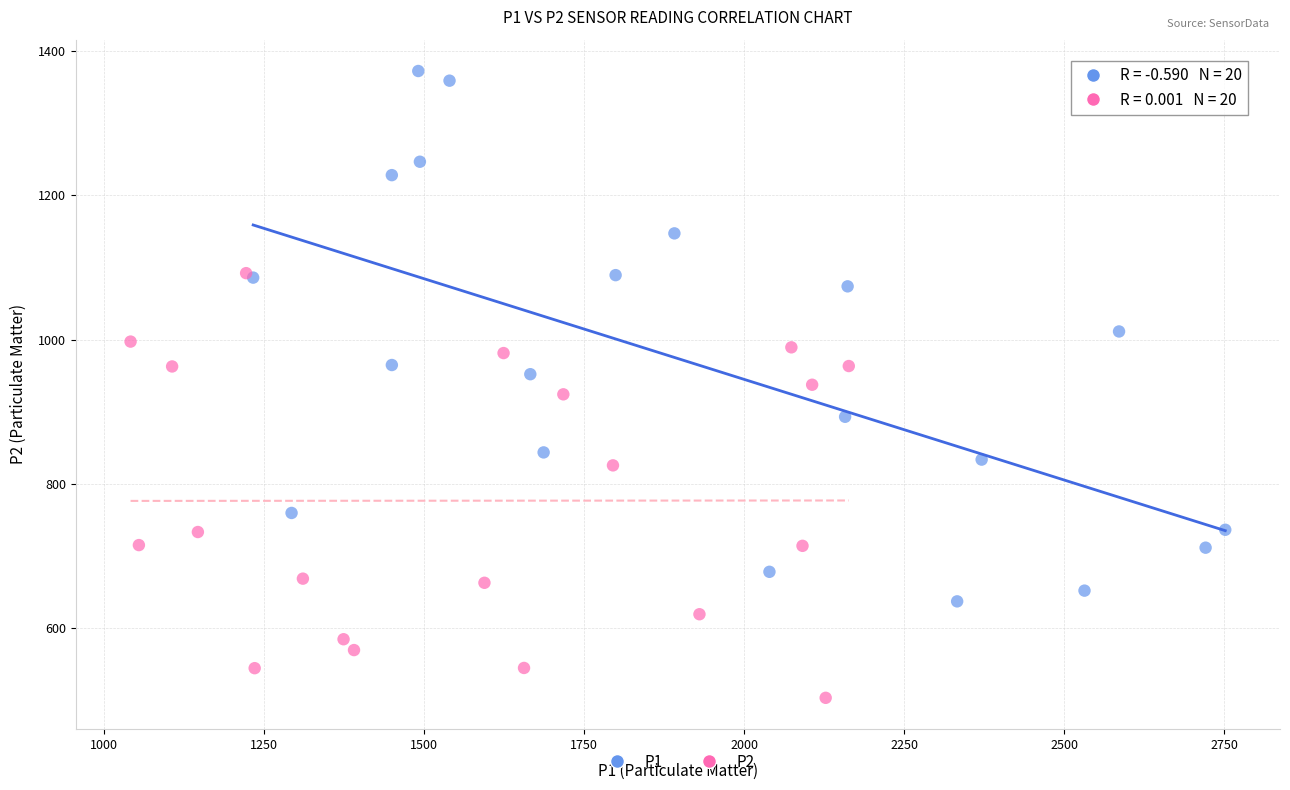

Which series reaches the maximum Y coordinate?

P1